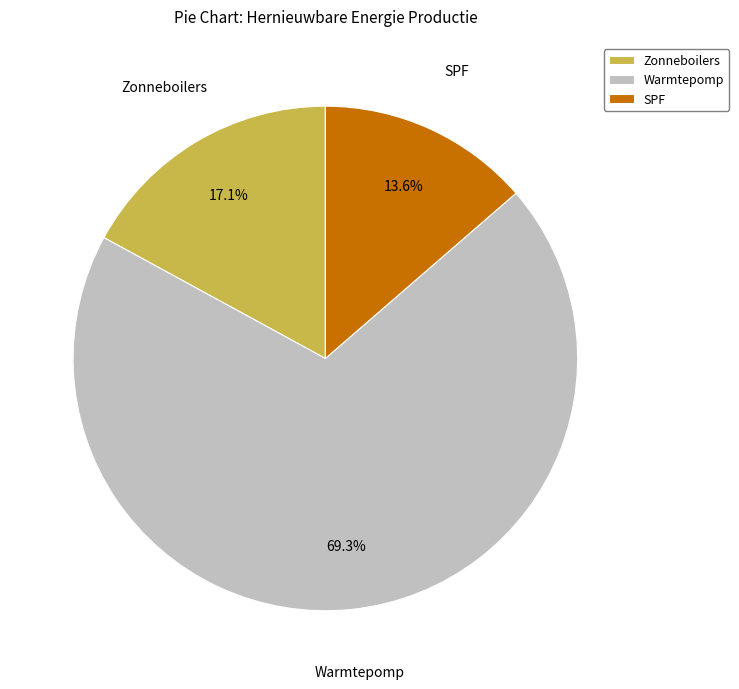

Which category has the biggest portion of the pie?

Warmtepomp